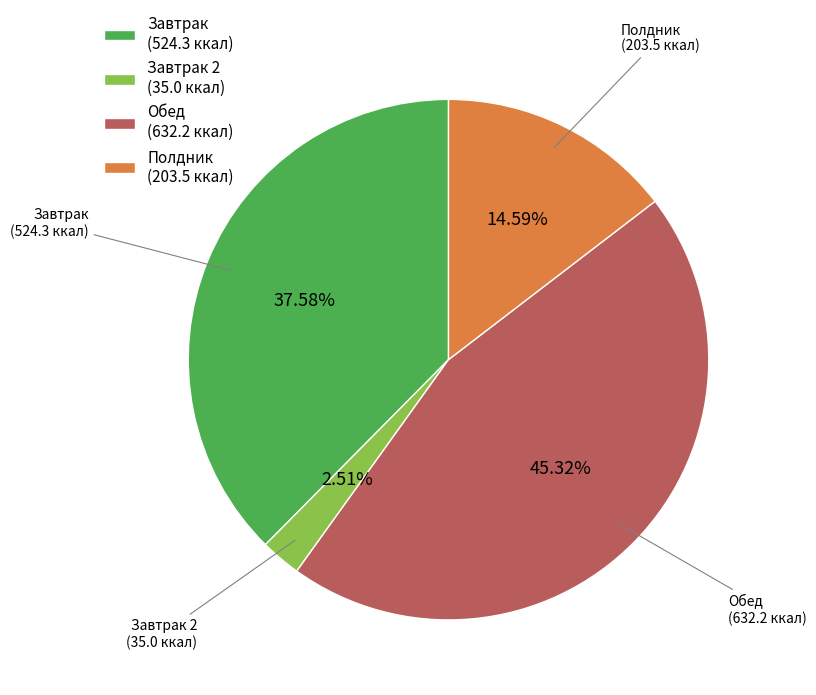

Rank the categories by value from highest to lowest.

Обед (632.2 ккал), Завтрак (524.3 ккал), Полдник (203.5 ккал), Завтрак 2 (35.0 ккал)